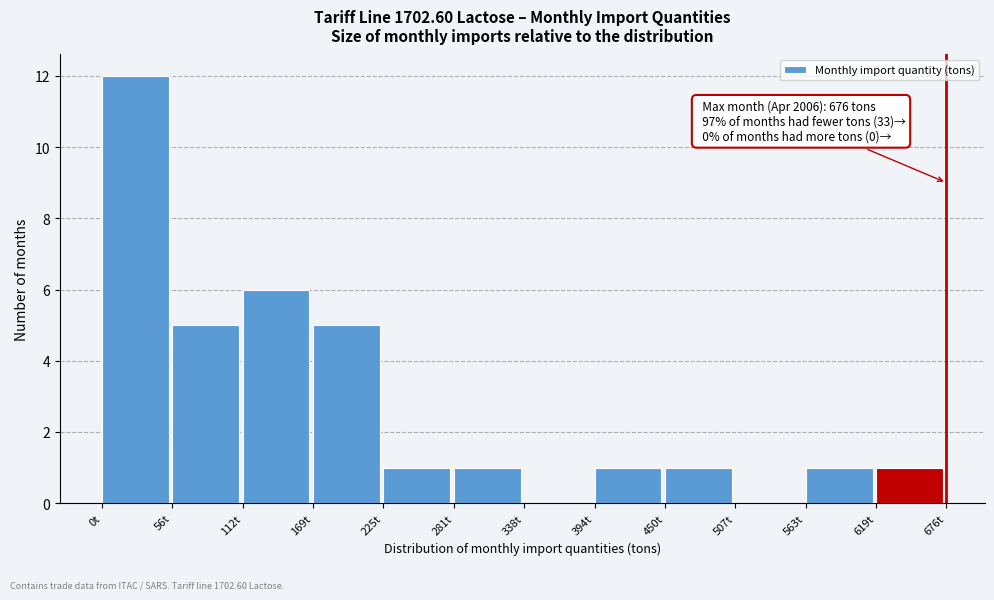

Which range on the x-axis has the tallest bar?

0 to 60